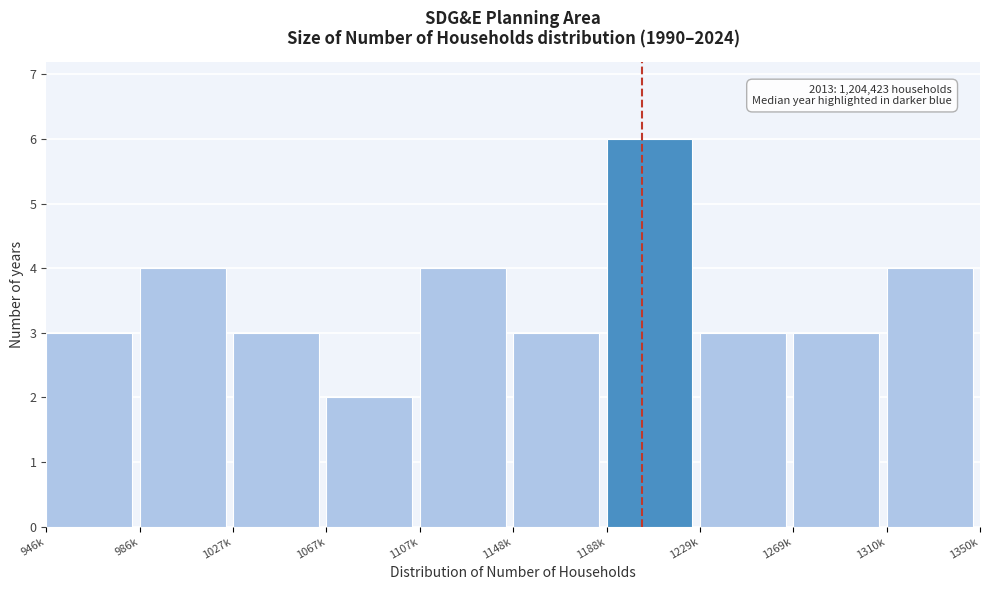

Reading left to right, what are all the values shown in this chart?

3	4	3	2	4	3	6	3	3	4